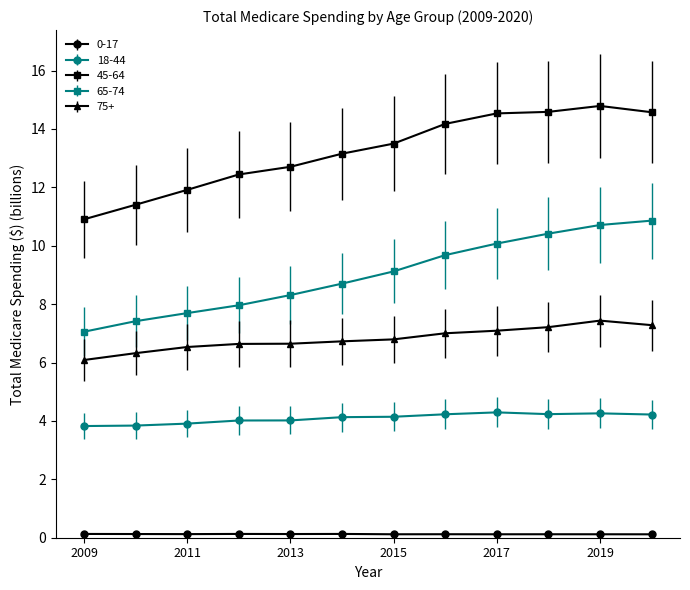

What is the value of the 18-44 point at the 11th from the left?

4.3